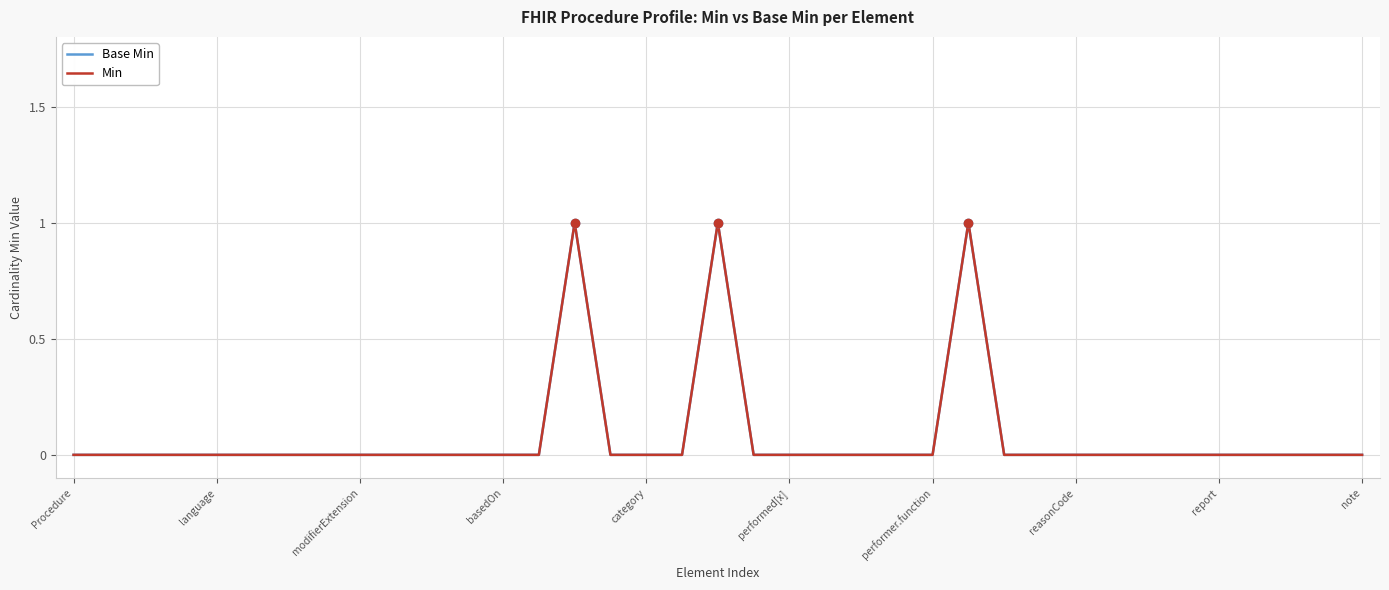

What is the greatest value displayed?

1